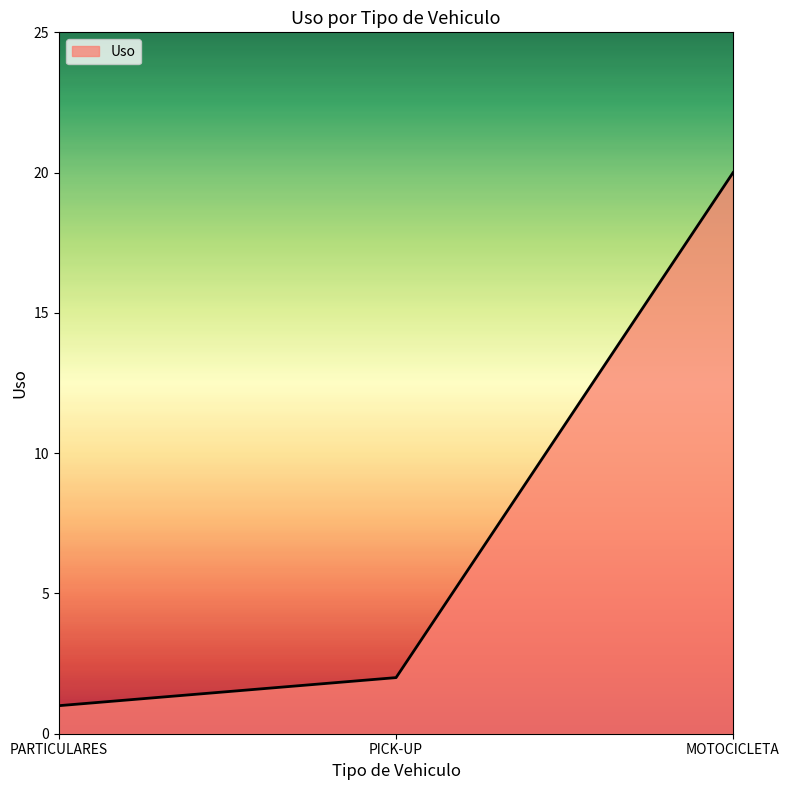

What position from the right is PICK-UP?

2